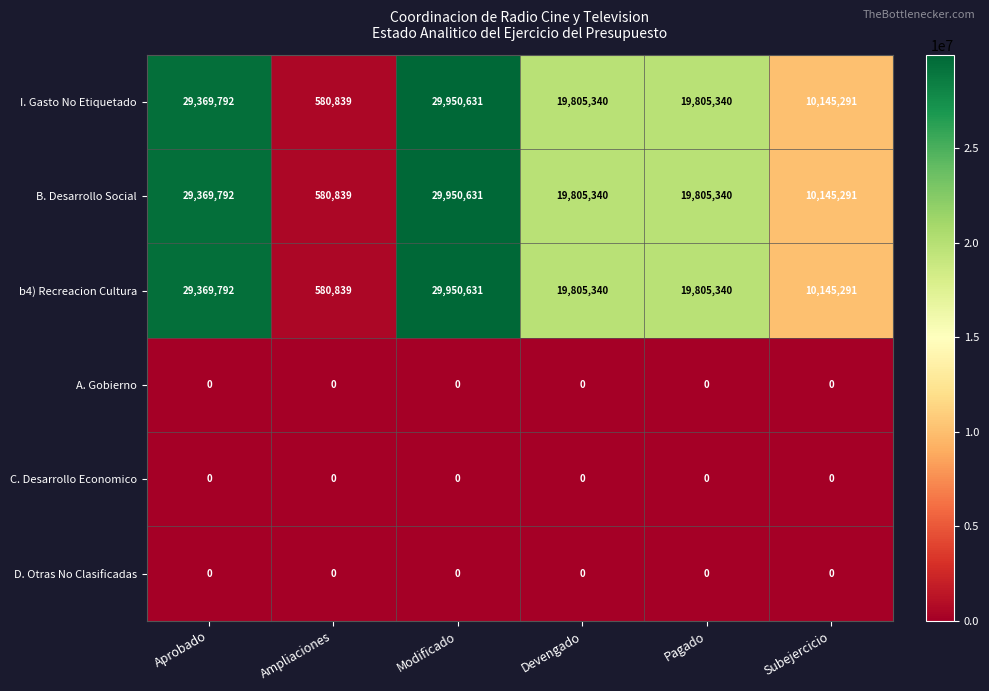

What is the sum of the b4) Recreacion Cultura values at Pagado and Modificado?

49755971